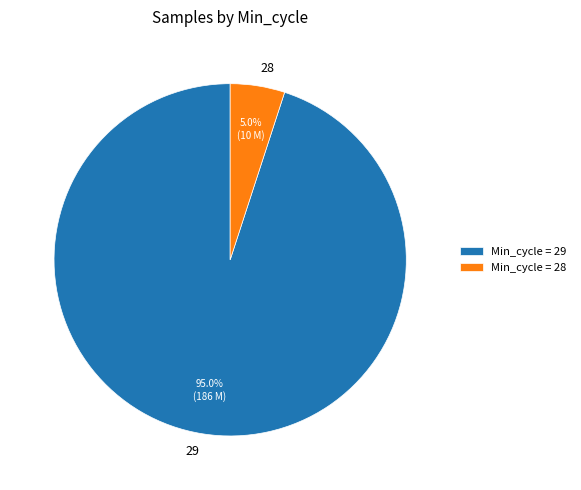

Does any single category account for the majority?

Yes